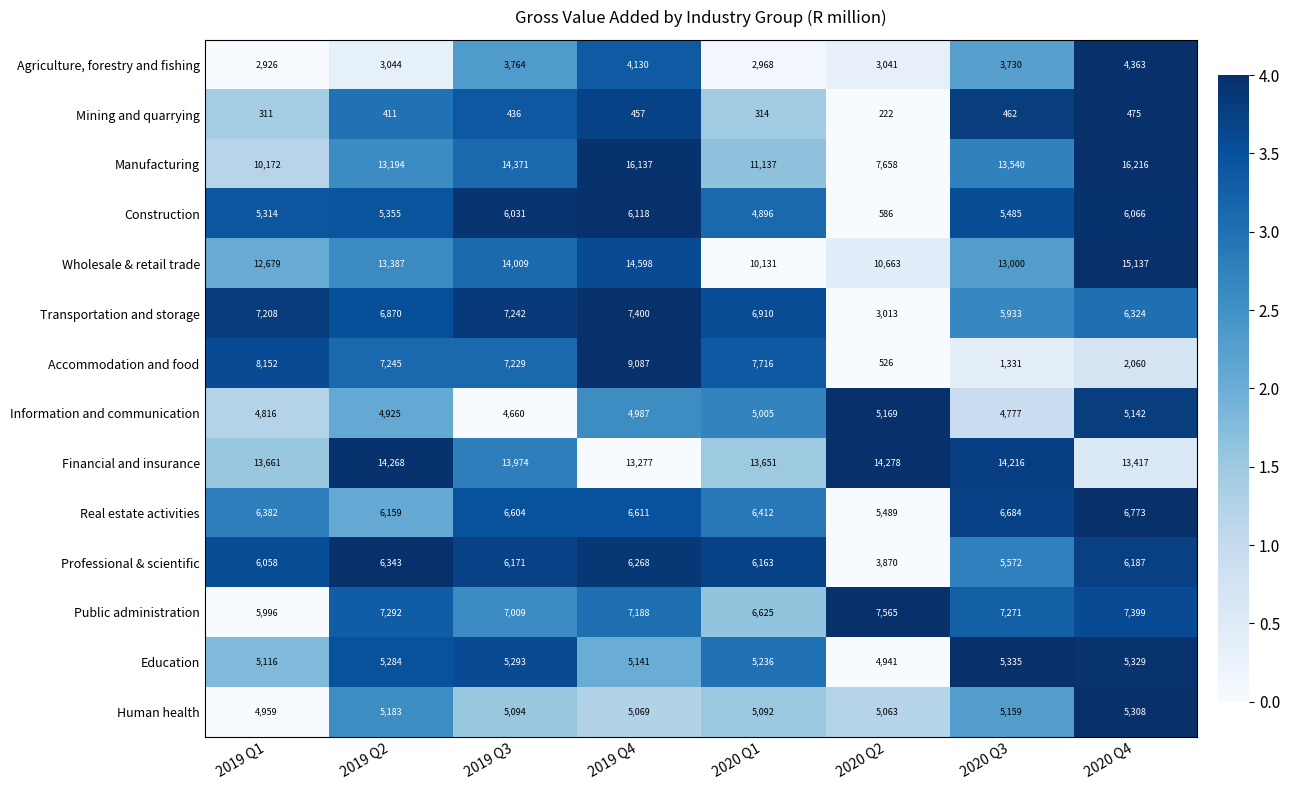

Is it true that Transportation and storage equals 5933 at 2020 Q3?

True